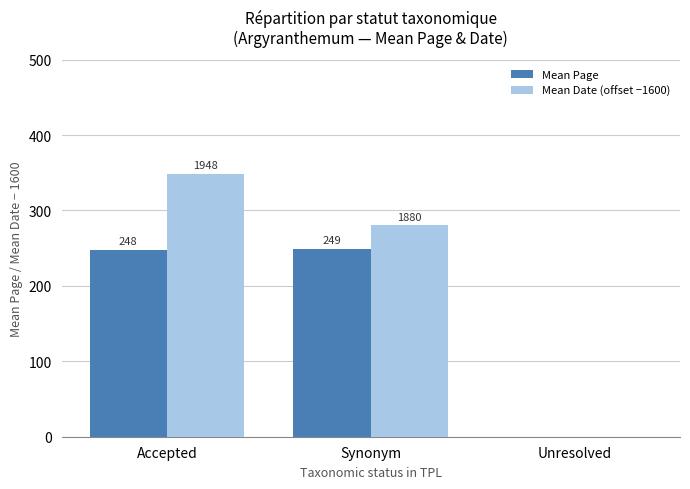

Which has a higher value, Synonym or Unresolved?

Synonym